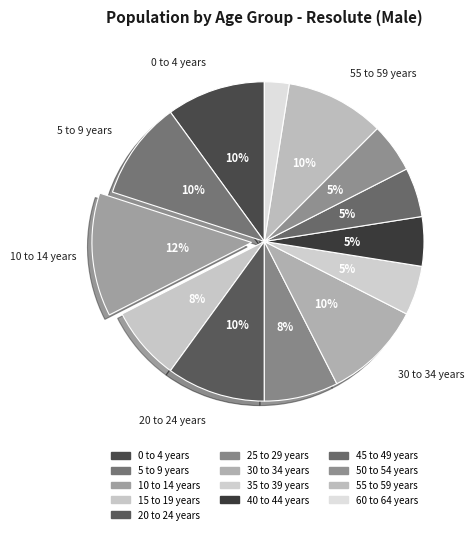

What is the smallest slice in the pie chart?

60 to 64 years